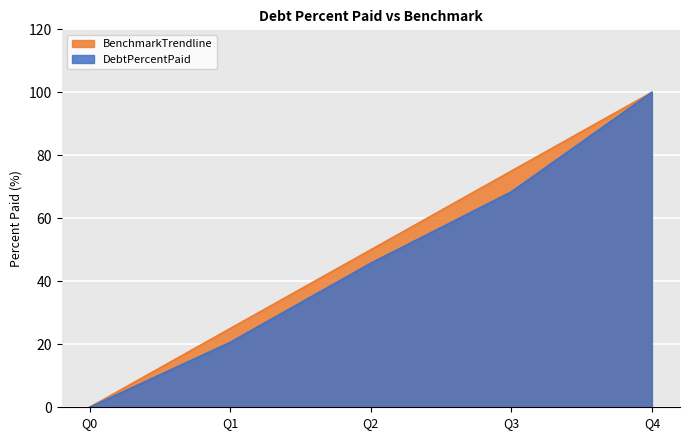

Rank the series at Q1 from highest to lowest value.

BenchmarkTrendline, DebtPercentPaid